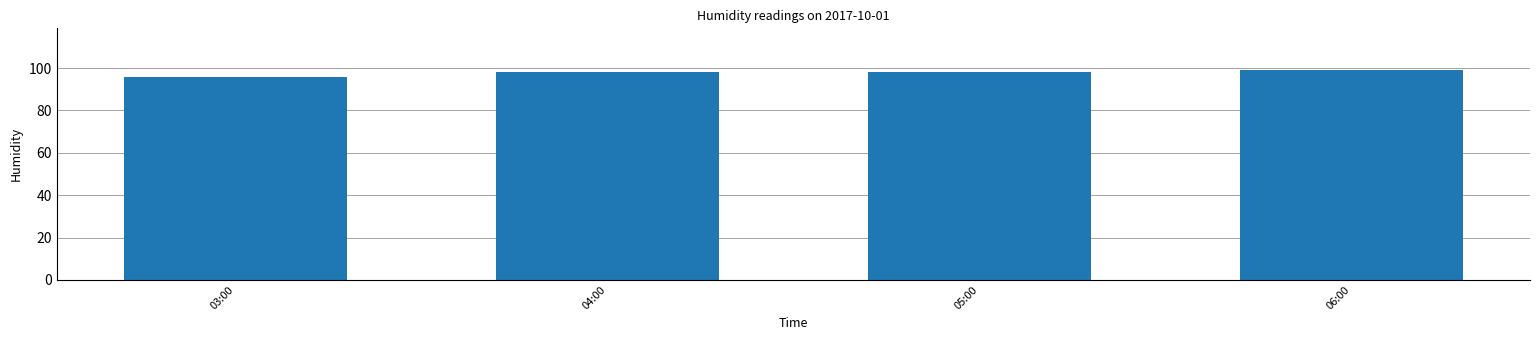

What value does the data have at 04:00?

98